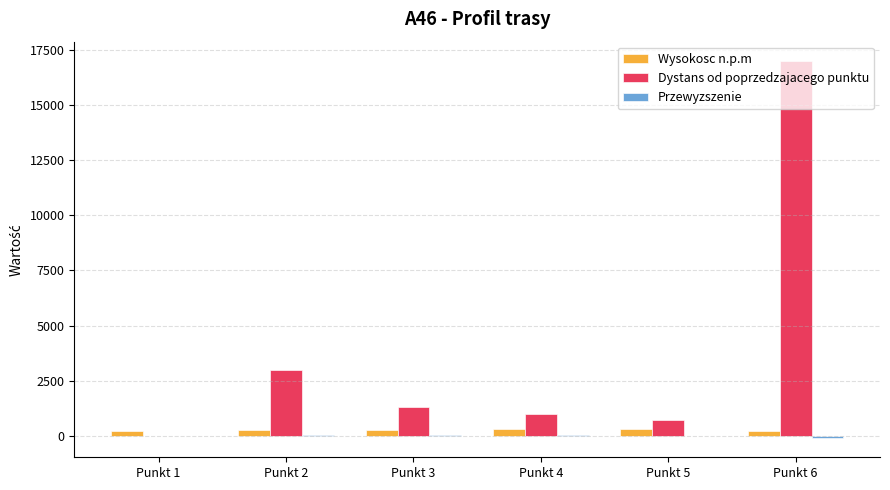

Which label corresponds to the largest value in the chart?

Punkt 6